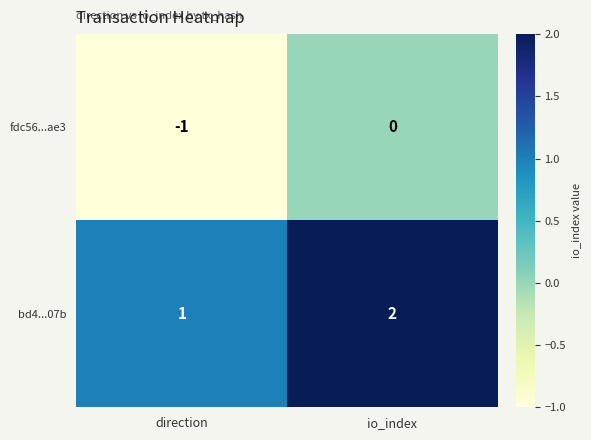

The fdc56...ae3 series shows 0 at io_index. True or false?

True